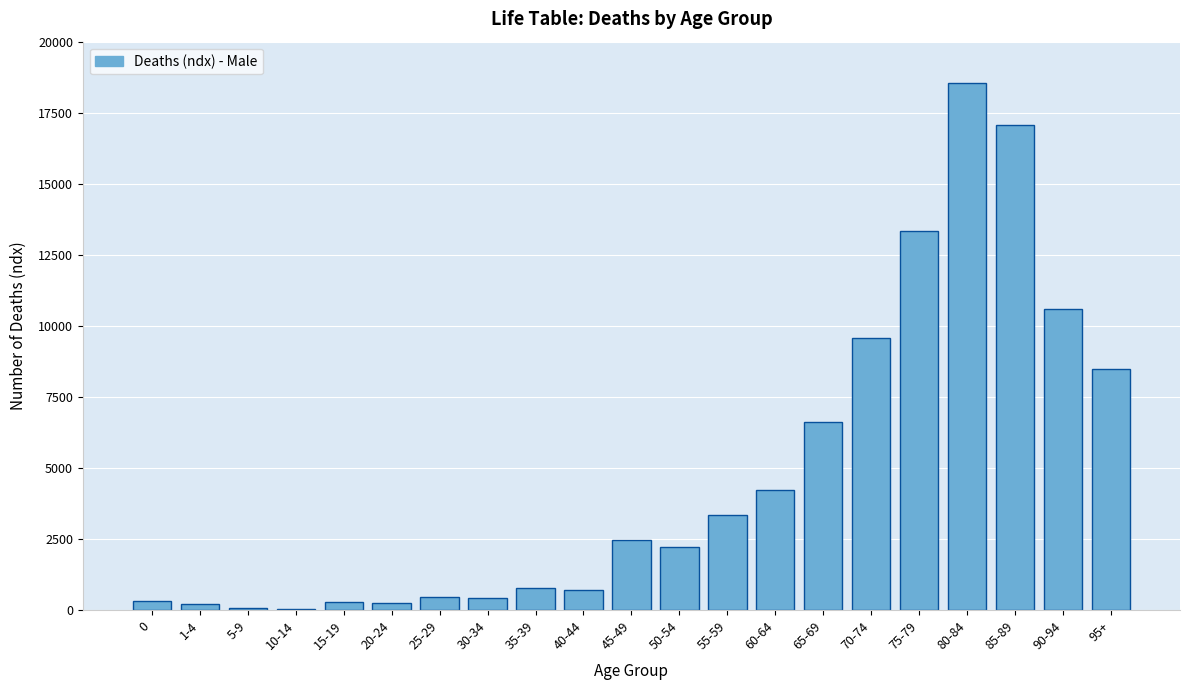

Approximately how many times larger is the value at 85-89 compared to 95+?

2.0